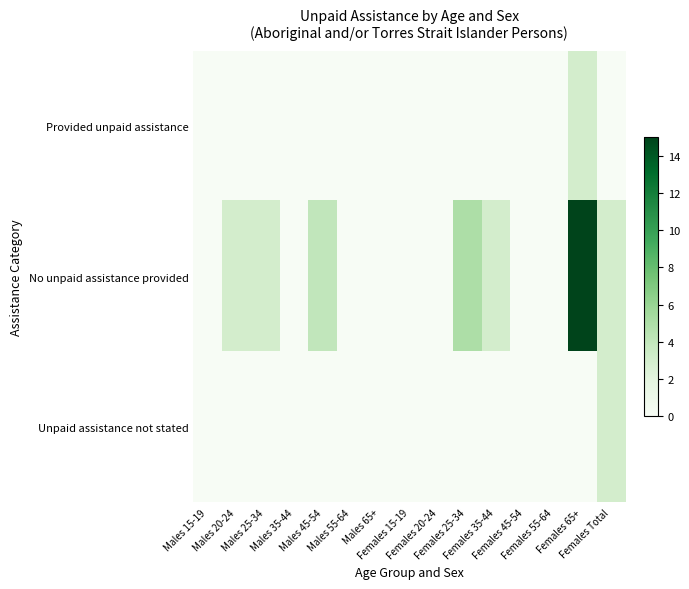

Reading right to left, list all the values displayed in this chart.

Provided unpaid assistance: Females Total=0	Females 65+=3	Females 55-64=0	Females 45-54=0	Females 35-44=0	Females 25-34=0	Females 20-24=0	Females 15-19=0	Males 65+=0	Males 55-64=0	Males 45-54=0	Males 35-44=0	Males 25-34=0	Males 20-24=0	Males 15-19=0
No unpaid assistance provided: Females Total=3	Females 65+=15	Females 55-64=0	Females 45-54=0	Females 35-44=3	Females 25-34=5	Females 20-24=0	Females 15-19=0	Males 65+=0	Males 55-64=0	Males 45-54=4	Males 35-44=0	Males 25-34=3	Males 20-24=3	Males 15-19=0
Unpaid assistance not stated: Females Total=3	Females 65+=0	Females 55-64=0	Females 45-54=0	Females 35-44=0	Females 25-34=0	Females 20-24=0	Females 15-19=0	Males 65+=0	Males 55-64=0	Males 45-54=0	Males 35-44=0	Males 25-34=0	Males 20-24=0	Males 15-19=0